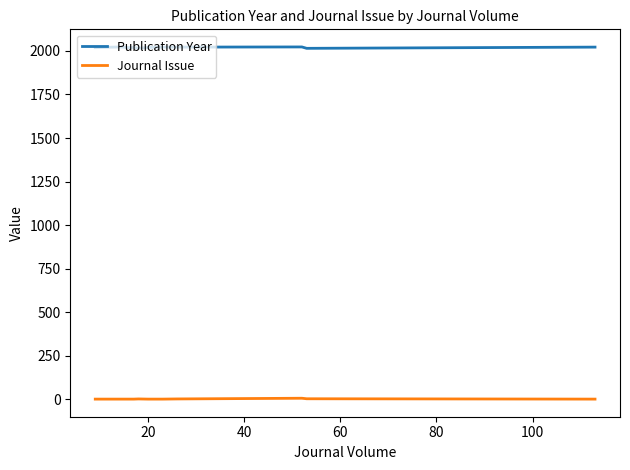

Where is the first local maximum for Publication Year?

20